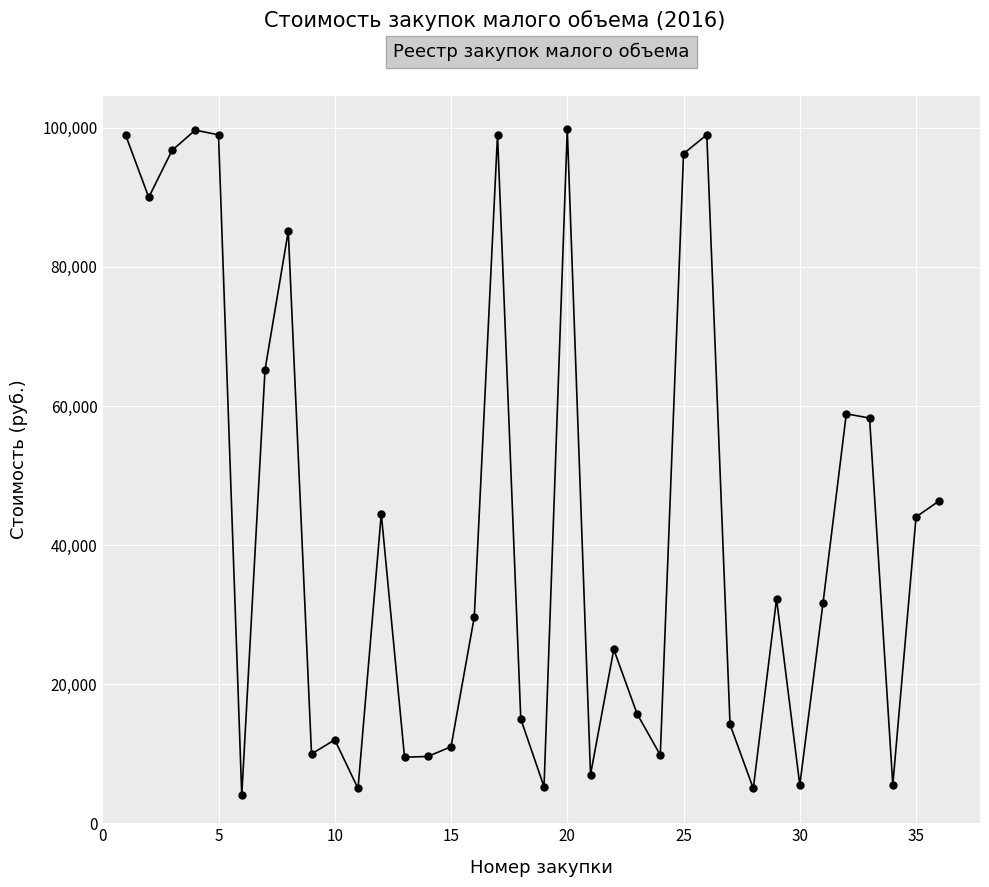

True or false: the data has more than 0 interior local peaks.

True